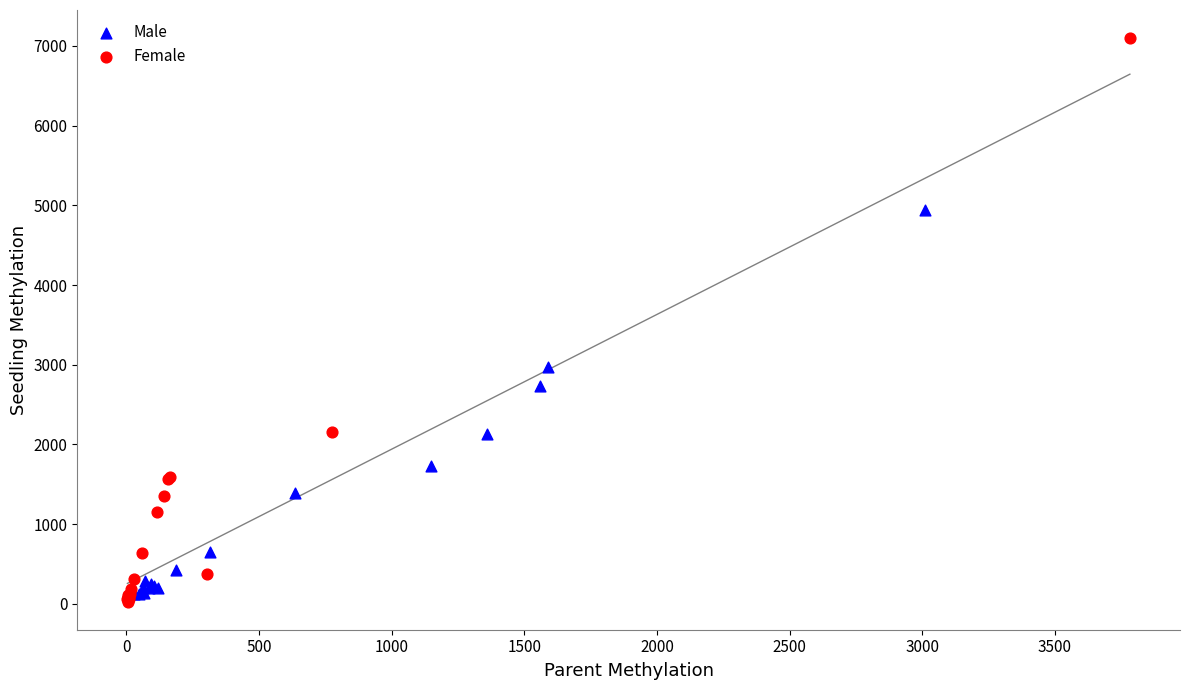

Which series has the largest Y range (max minus min)?

Female